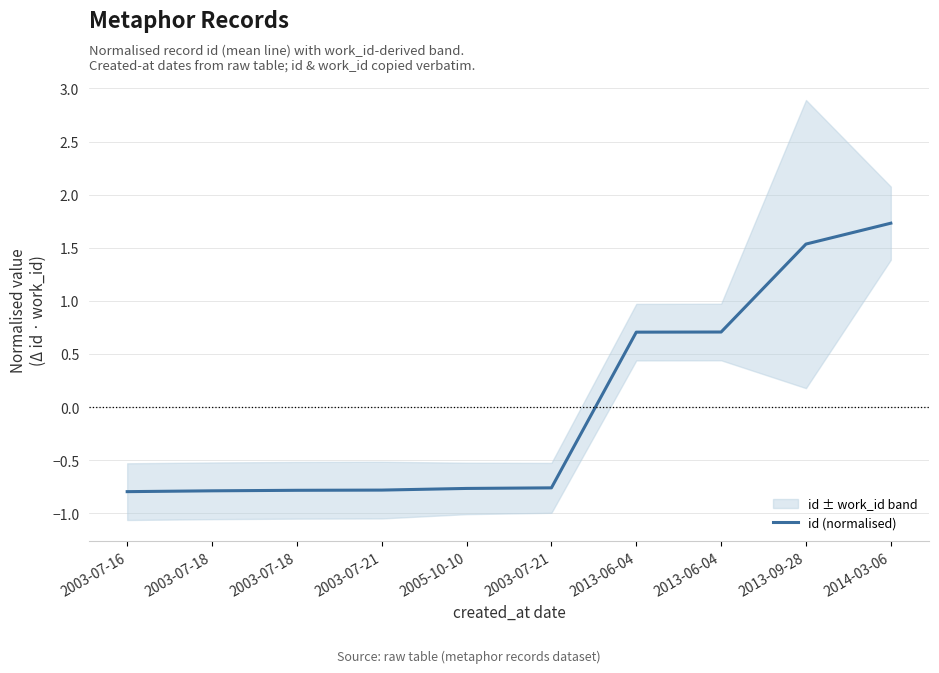

Read the value at 2013-09-28.

1.5